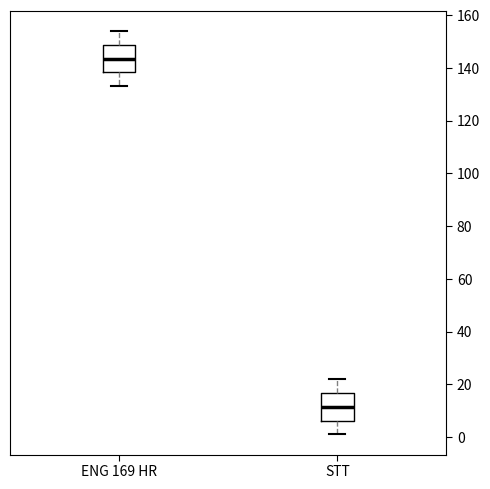

Reading left to right, transcribe this box plot: for each box, give where its median line is, the range the box spans, and where its two whiskers end, as read against the y-axis. The values are not printed on the chart, so give them approximately, as read against the axis.

ENG 169 HR: median 144, box 138 to 148, whiskers 134 to 154
STT: median 12, box 6 to 16, whiskers 2 to 22